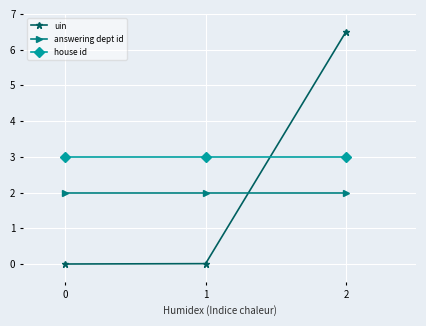

What is the total value across all series at 2?

11.5